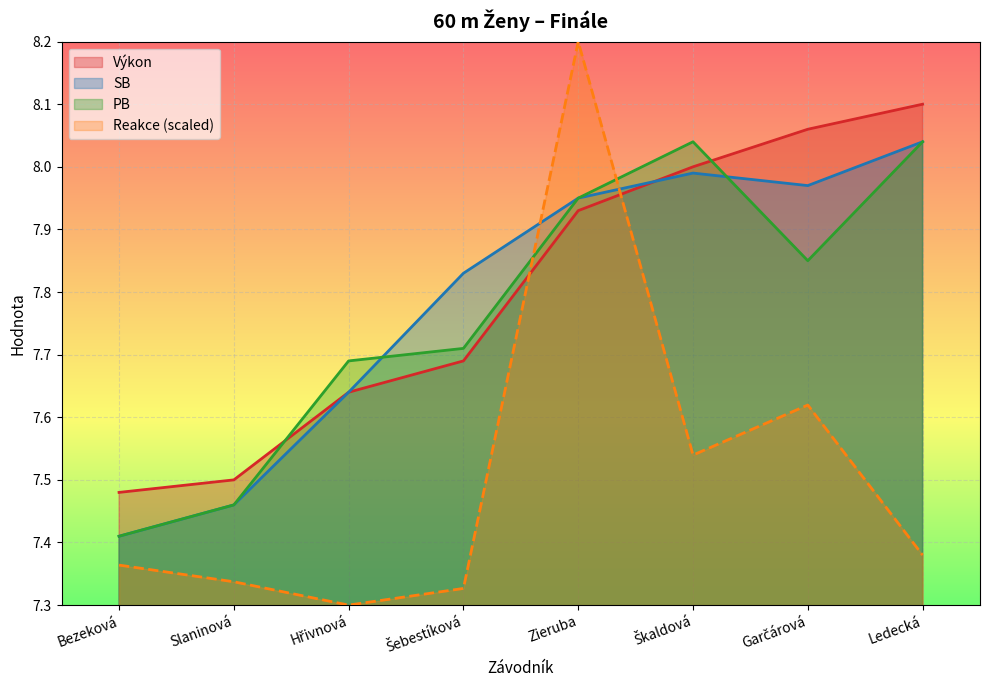

Rank the series at Slaninová from lowest to highest value.

Reakce, SB, PB, Výkon